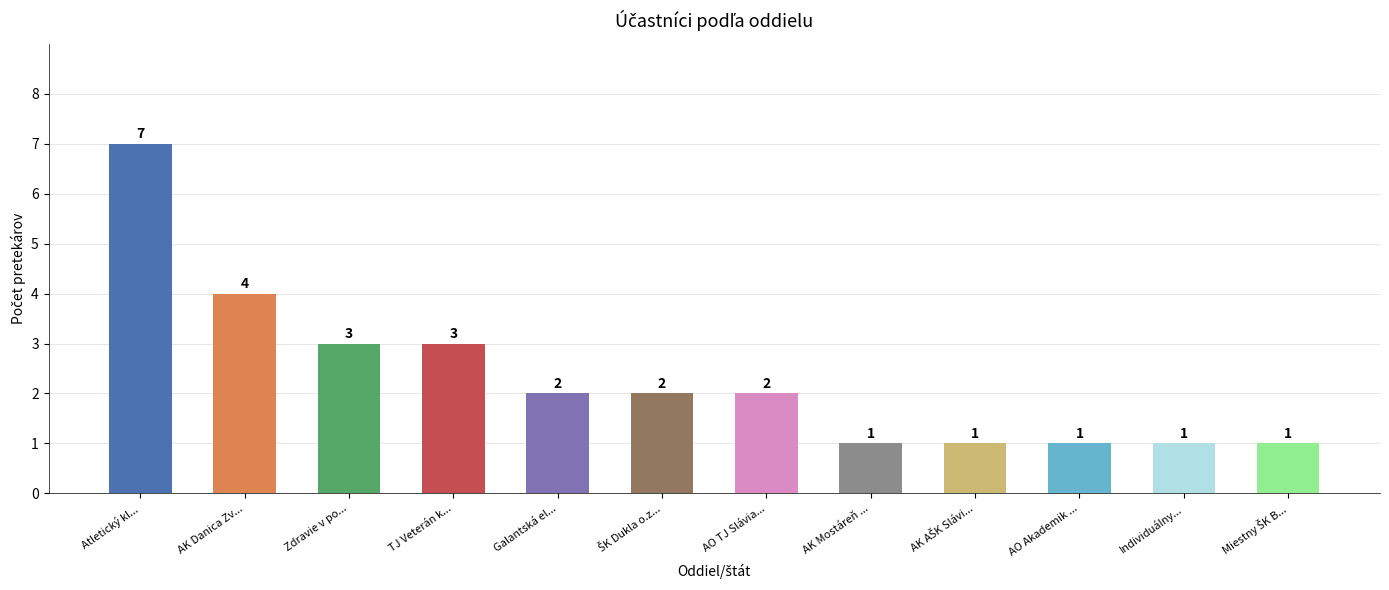

How many values are between 1 and 3?

10